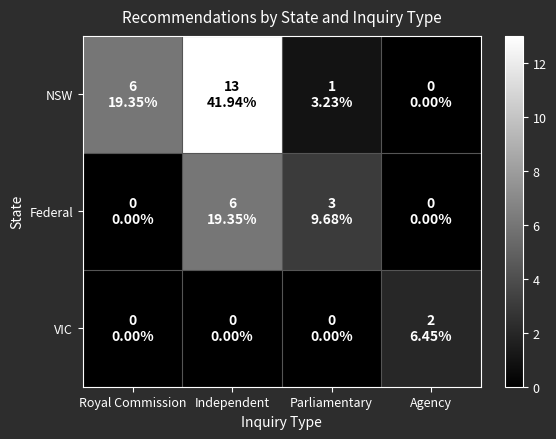

Reading left to right, transcribe all the data shown in this chart.

NSW: Royal Commission=6	Independent=13	Parliamentary=1	Agency=0
Federal: Royal Commission=0	Independent=6	Parliamentary=3	Agency=0
VIC: Royal Commission=0	Independent=0	Parliamentary=0	Agency=2